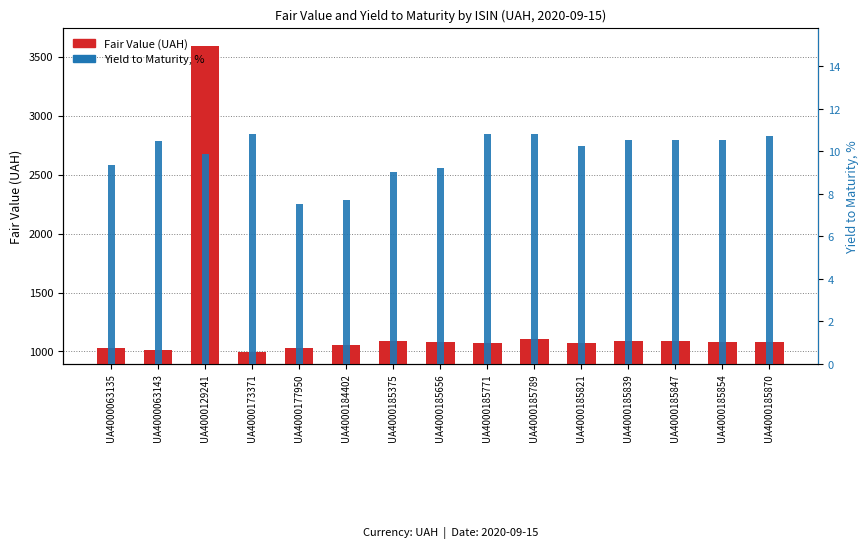

Is it true that Fair Value (UAH) equals 1032.8 at UA4000177950?

True